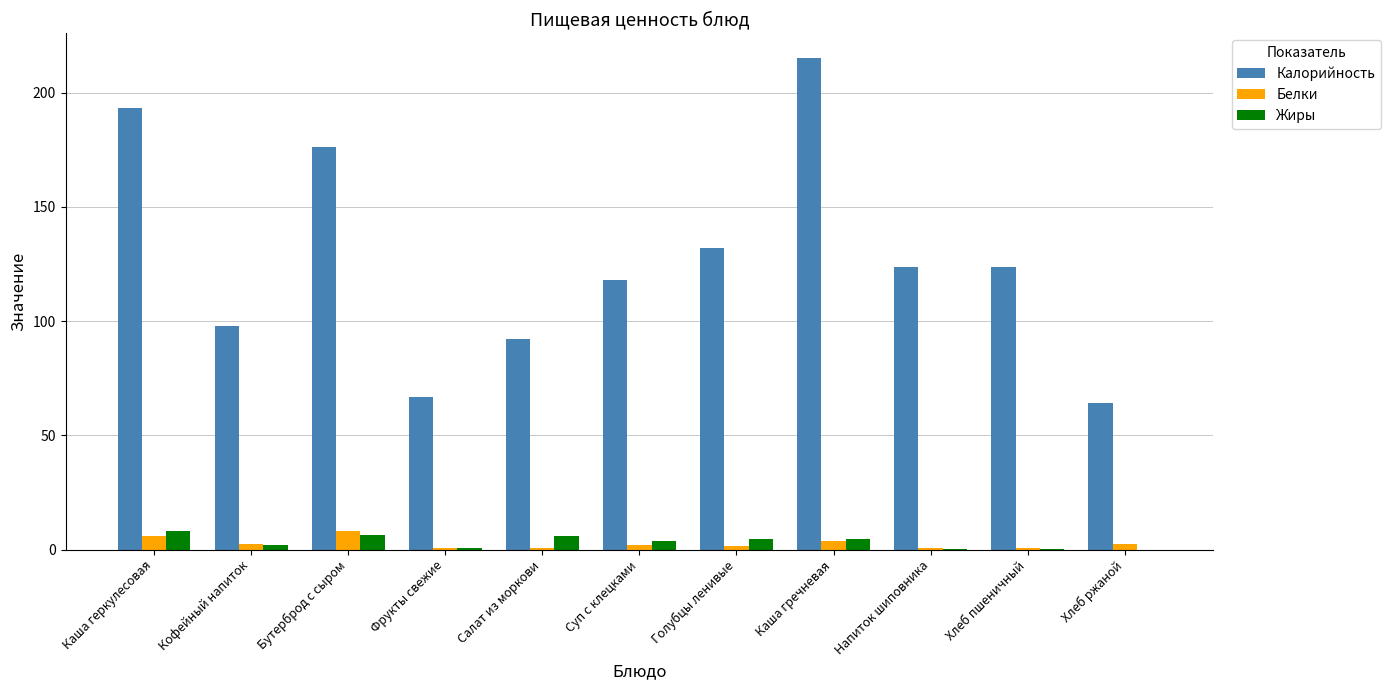

Between Голубцы ленивые and Каша гречневая, which series saw the biggest shift?

Калорийность